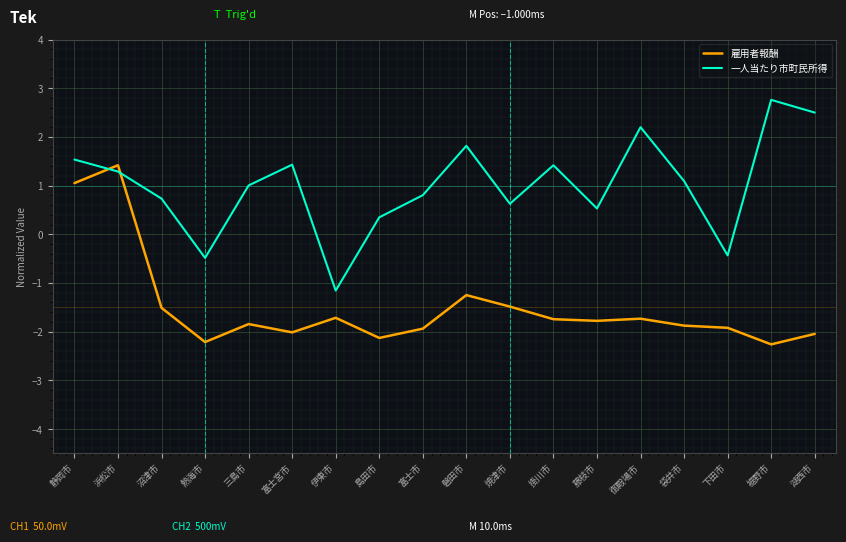

How many lines are shown in the chart?

2